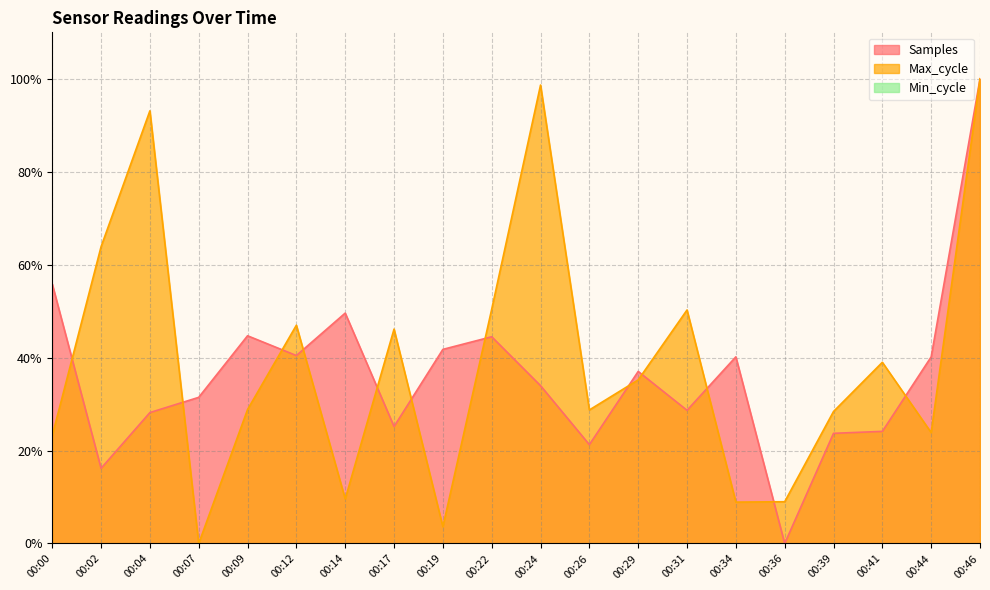

At which category does Max_cycle reach its first local valley?

00:07